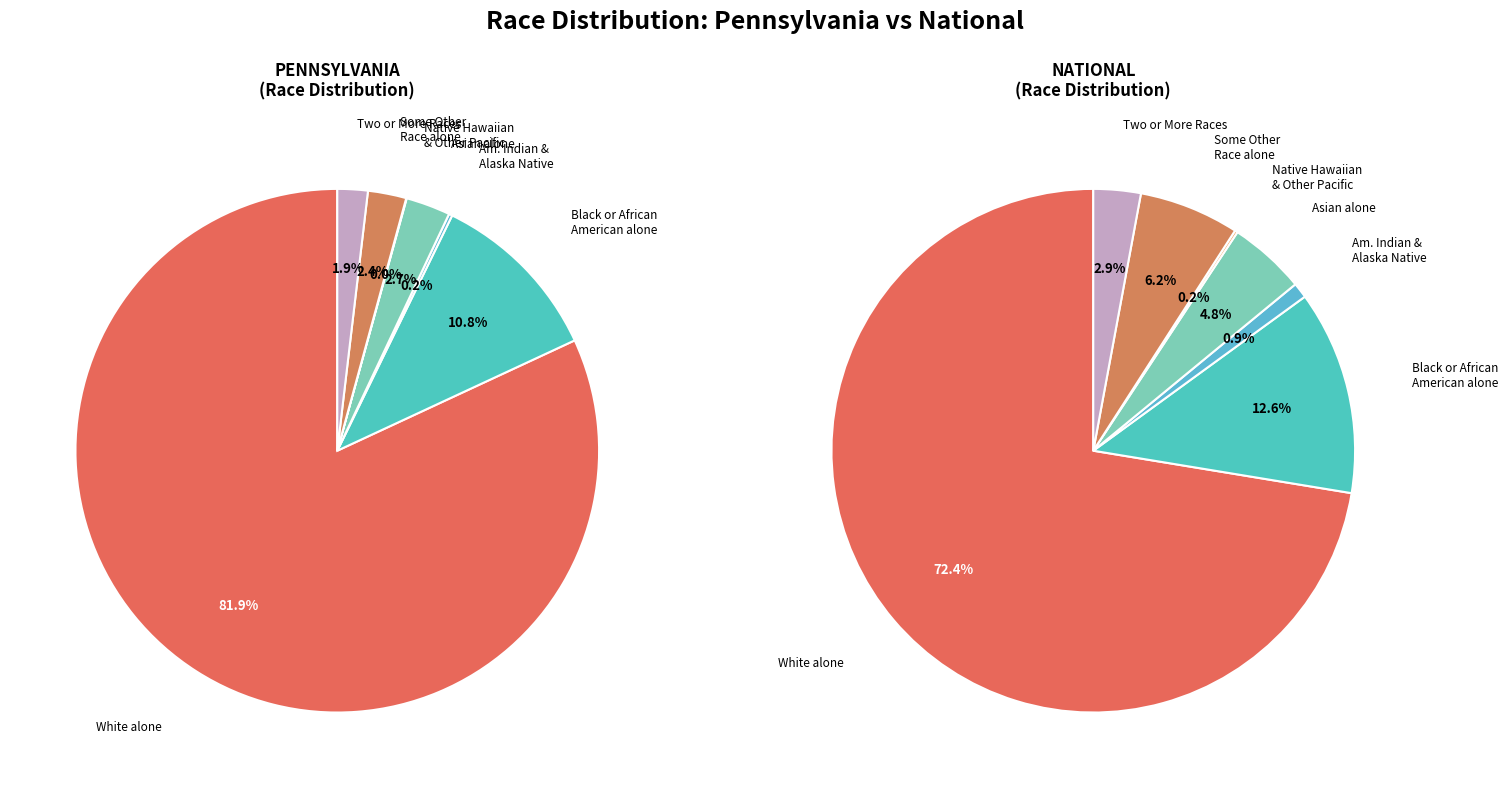

What is the total percentage of 5 and pennsylvania?

84.3%